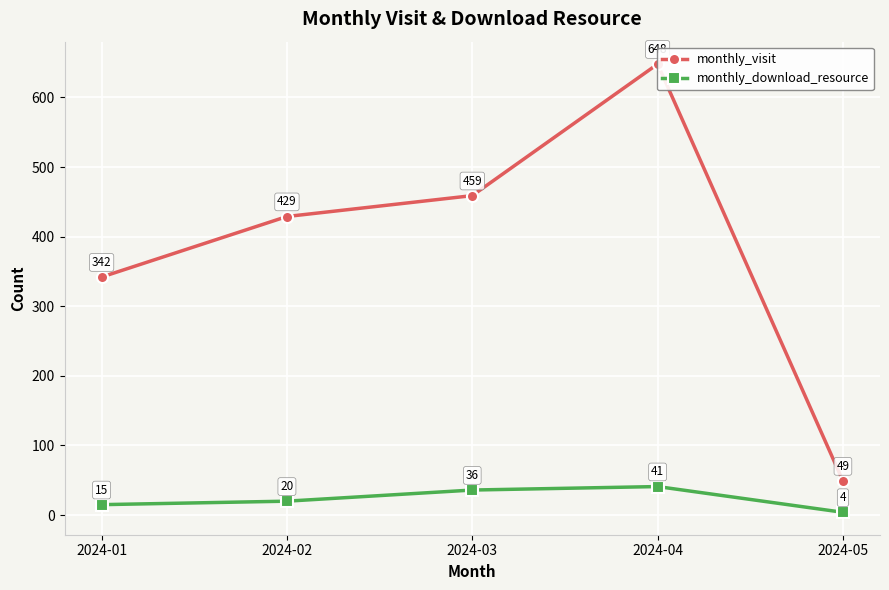

True or false: monthly_download_resource and monthly_visit intersect in this chart.

False